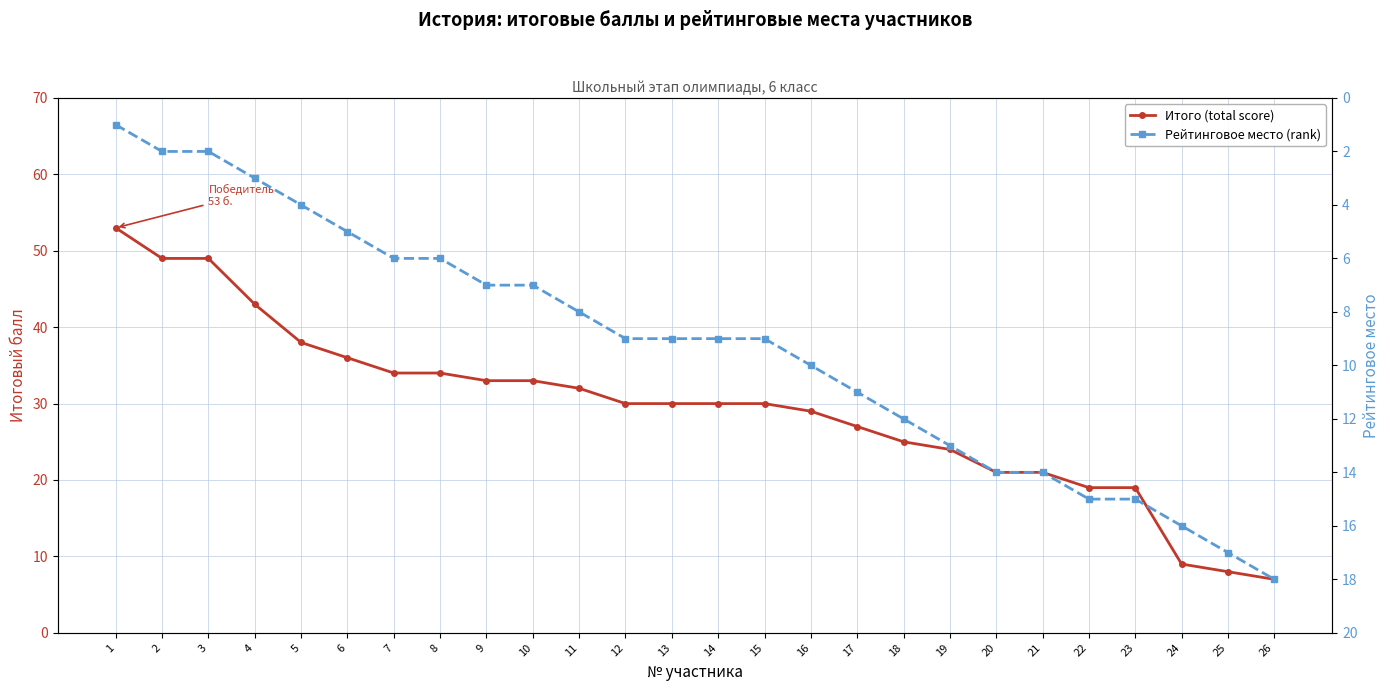

The value of Итого (total score) at 10 is 10. True or false?

False